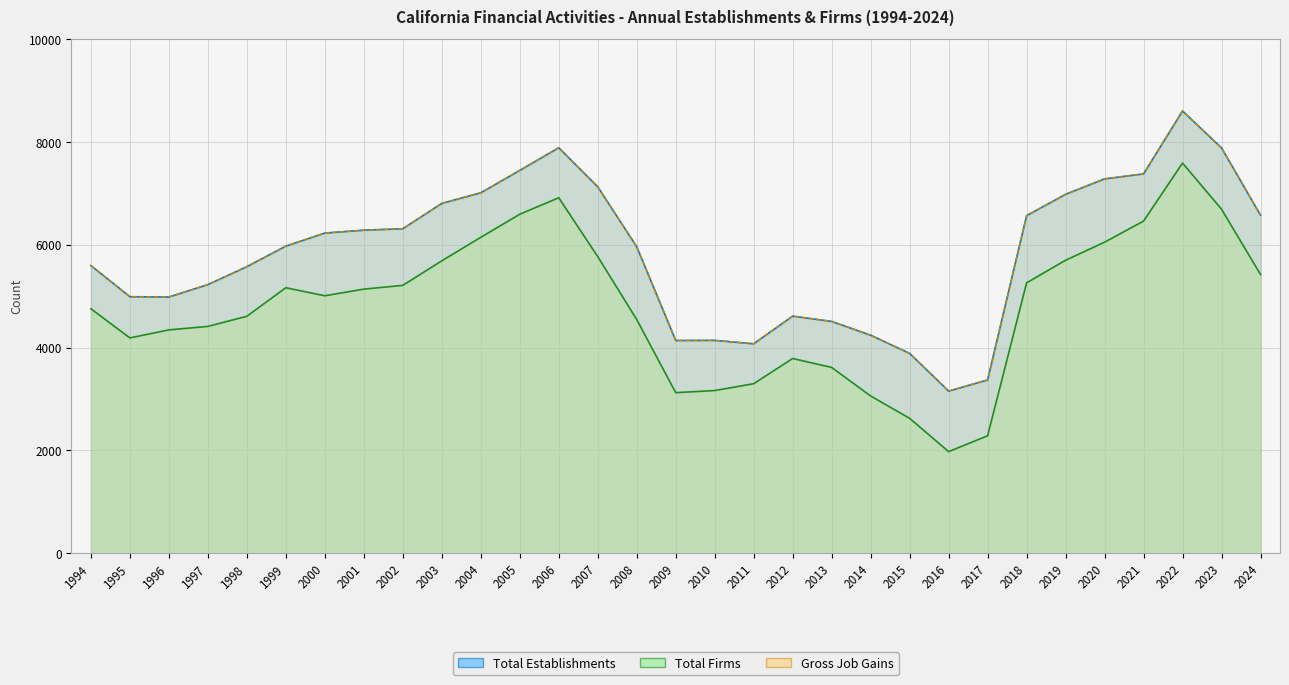

What is the smallest value displayed?

1977